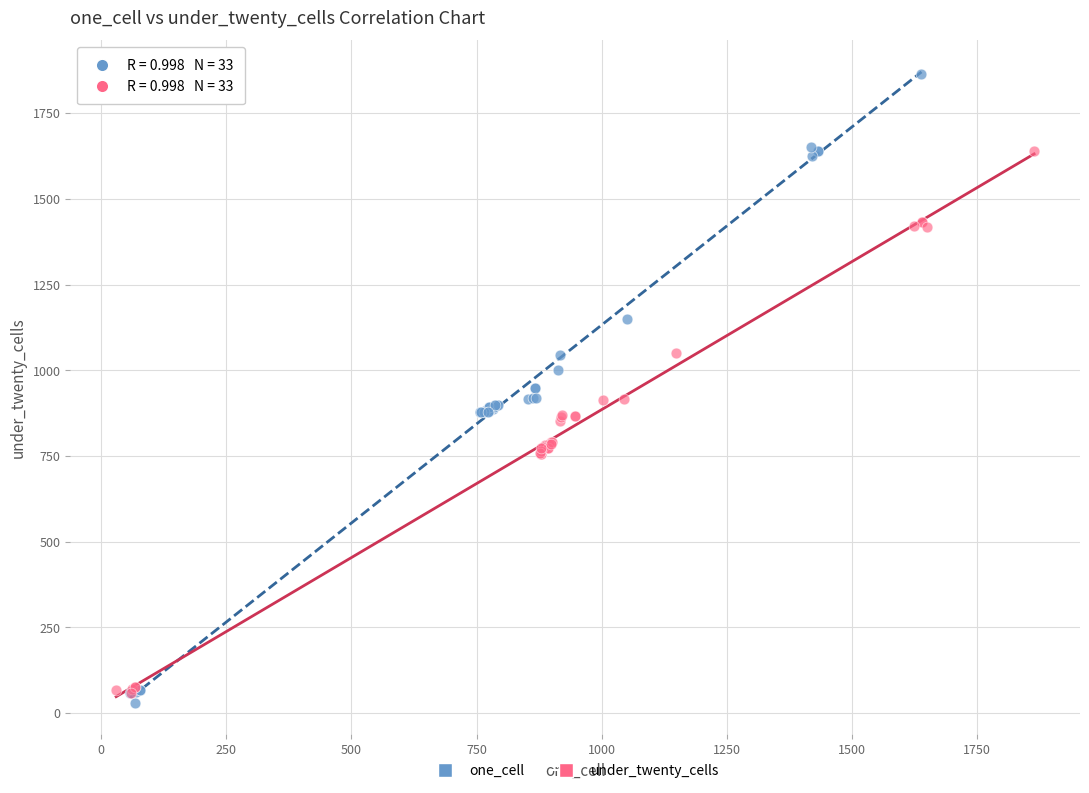

Which series has the largest Y range (max minus min)?

one_cell